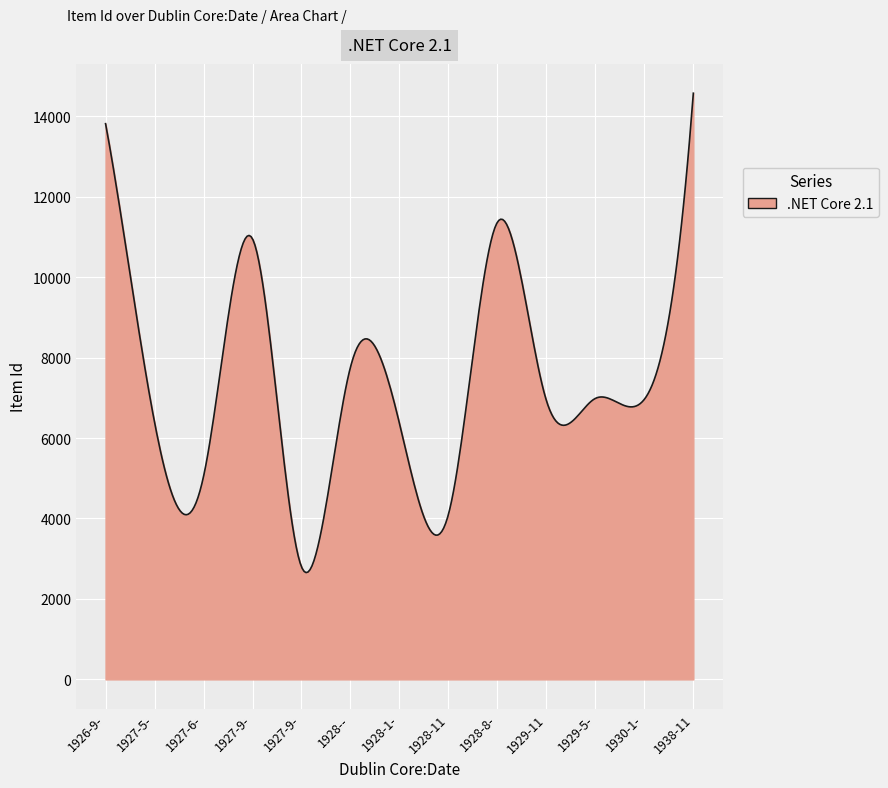

What is the greatest value displayed?

14571.0